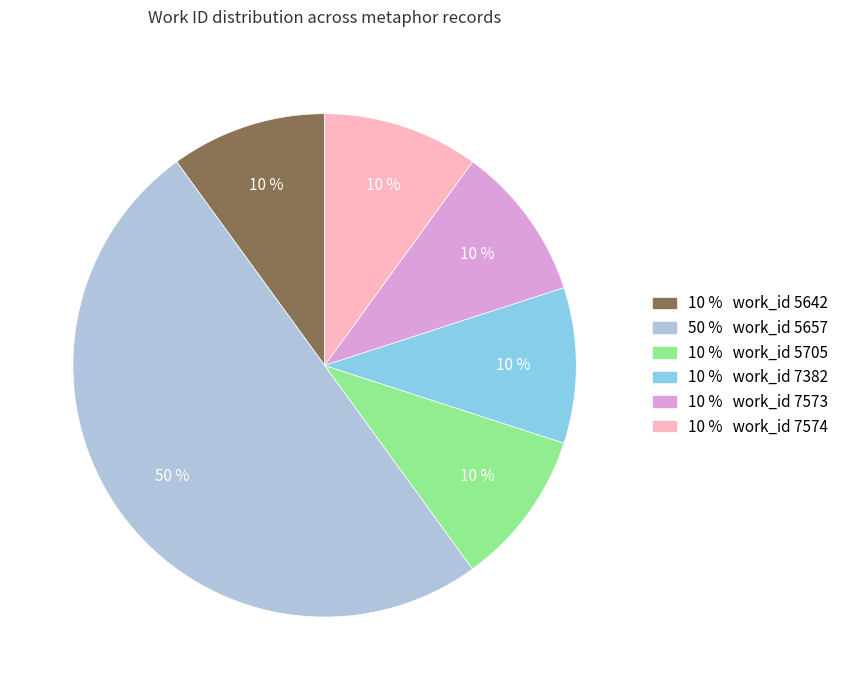

To the nearest percent, what is the average slice percentage?

17%